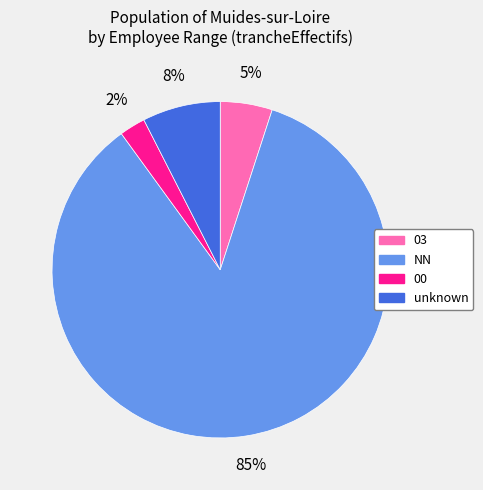

To the nearest percent, what is the difference between the largest and smallest slice percentages?

83%